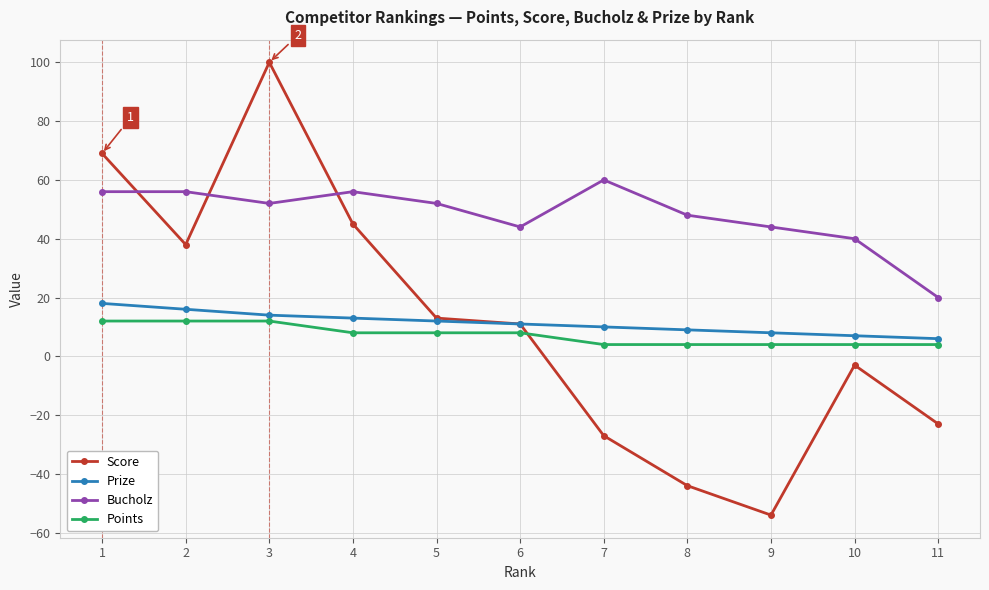

Where is the first local maximum for Score?

3